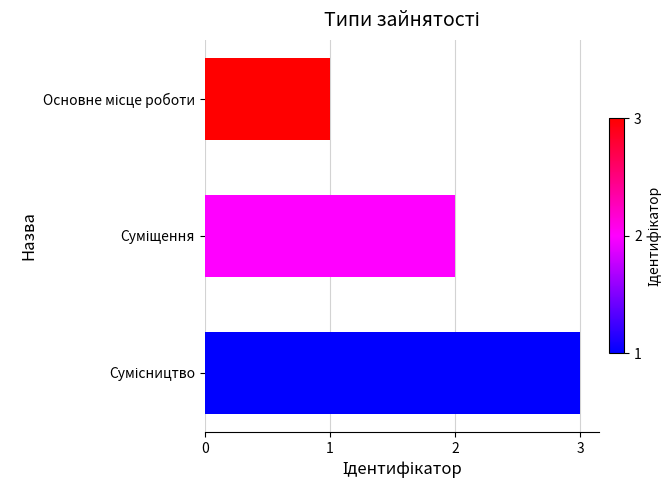

Does the chart contain any negative values?

No